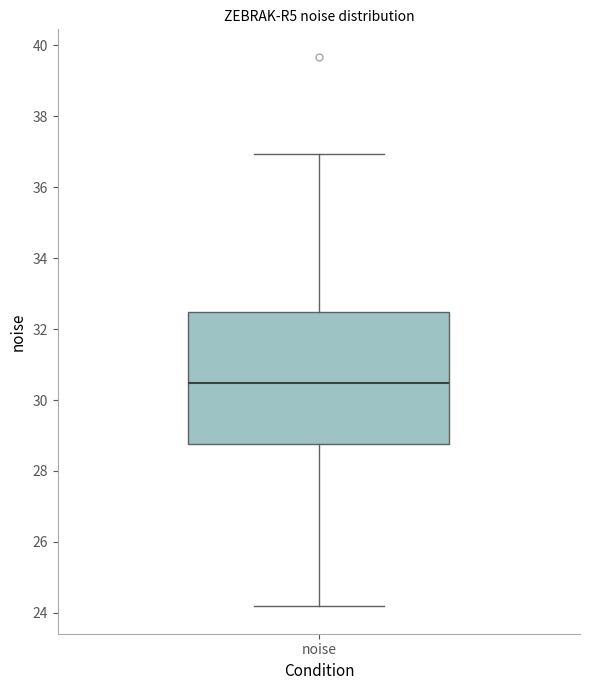

Read this box plot against the y-axis: the position of the median line, the range covered by the box, and the ends of both whiskers. The values are not printed on the chart, so give them approximately, as read against the axis.

median 30.4, box 28.8 to 32.4, whiskers 24.2 to 37.0